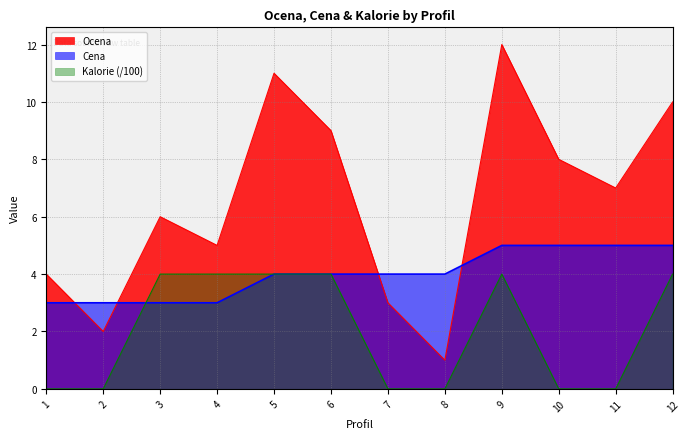

What is the value of the Cena point at the 7th from the left?

4